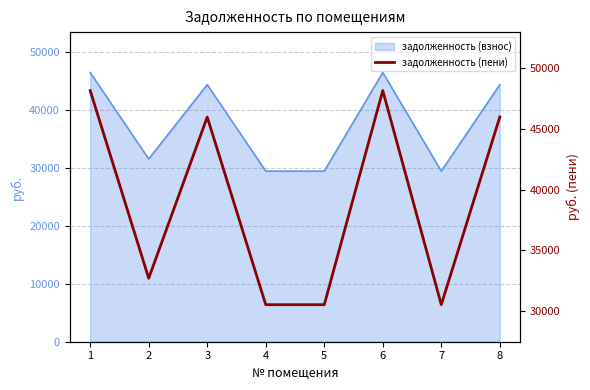

Reading right to left, transcribe all the data shown in this chart.

45974.0	30514.4	48155.2	30514.4	30514.4	45974.0	32690.0	48155.2